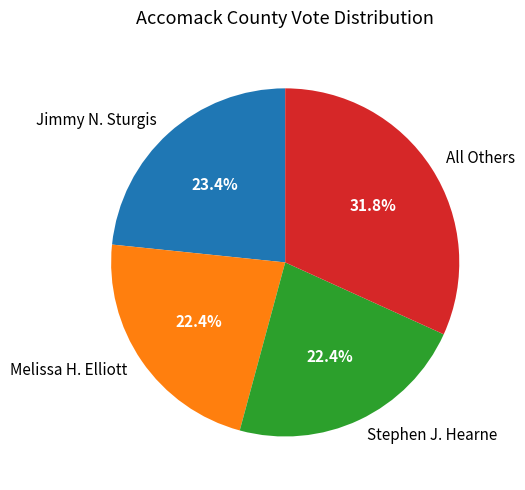

To the nearest percent, what is the average slice percentage?

25%